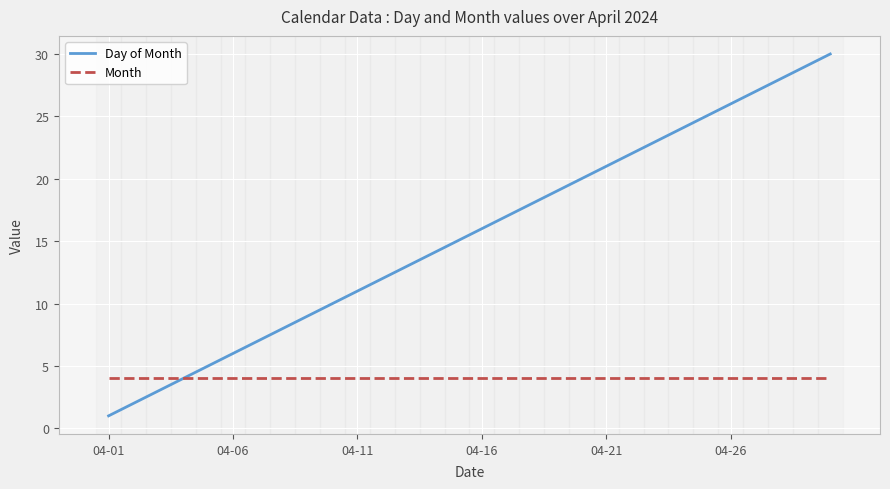

True or false: Month and Day of Month cross at least once.

True